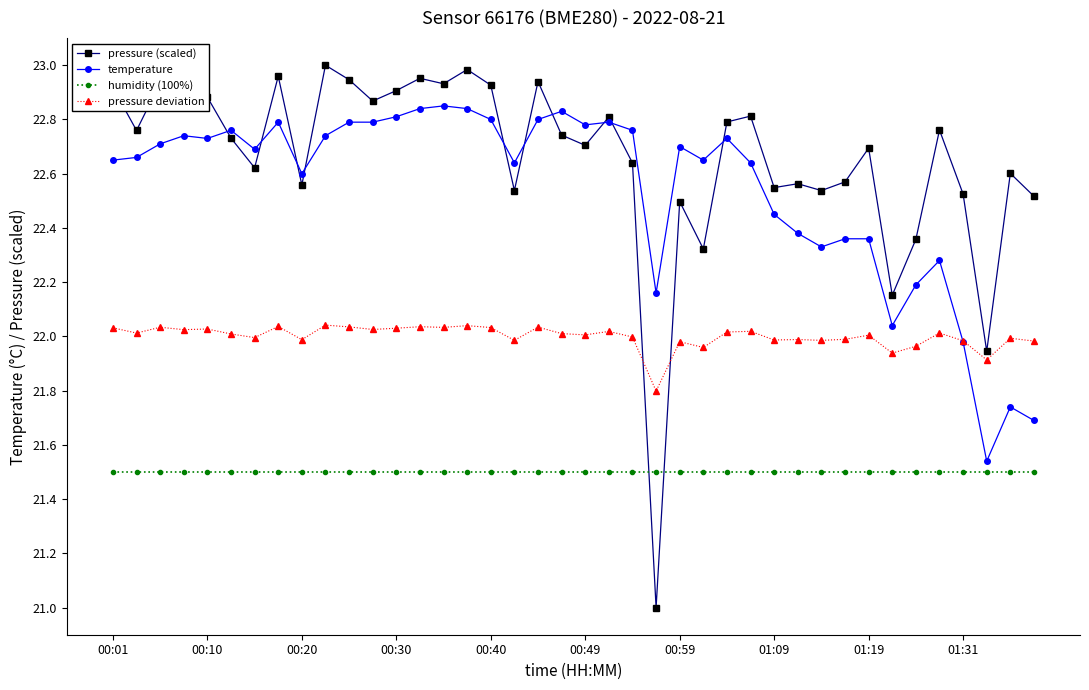

Which series has the largest total across all categories?

pressure (scaled)